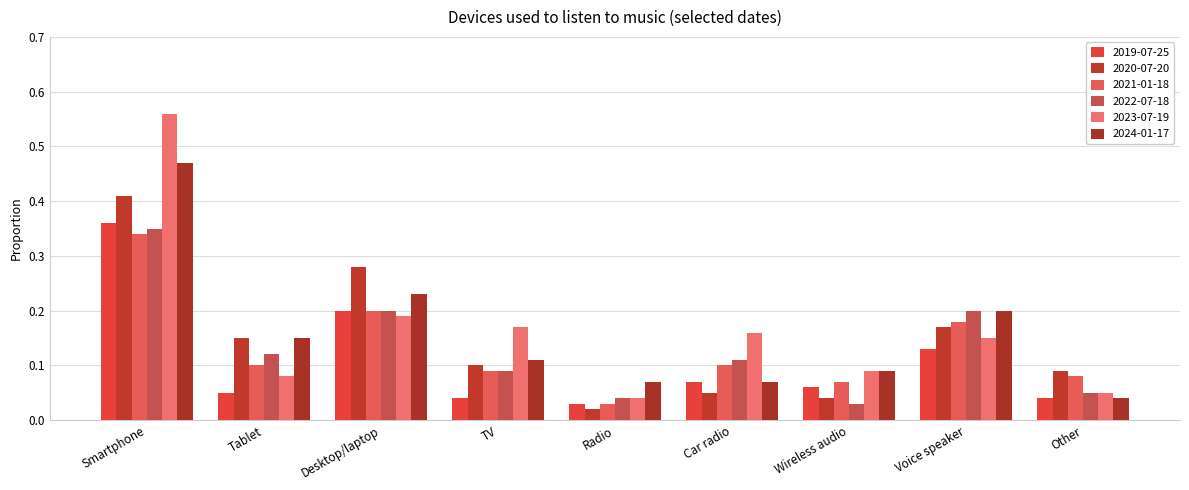

Reading left to right, transcribe all the data shown in this chart.

2019-07-25: 0.4	0.1	0.2	0.0	0.0	0.1	0.1	0.1	0.0
2020-07-20: 0.4	0.1	0.3	0.1	0.0	0.1	0.0	0.2	0.1
2021-01-18: 0.3	0.1	0.2	0.1	0.0	0.1	0.1	0.2	0.1
2022-07-18: 0.3	0.1	0.2	0.1	0.0	0.1	0.0	0.2	0.1
2023-07-19: 0.6	0.1	0.2	0.2	0.0	0.2	0.1	0.1	0.1
2024-01-17: 0.5	0.1	0.2	0.1	0.1	0.1	0.1	0.2	0.0